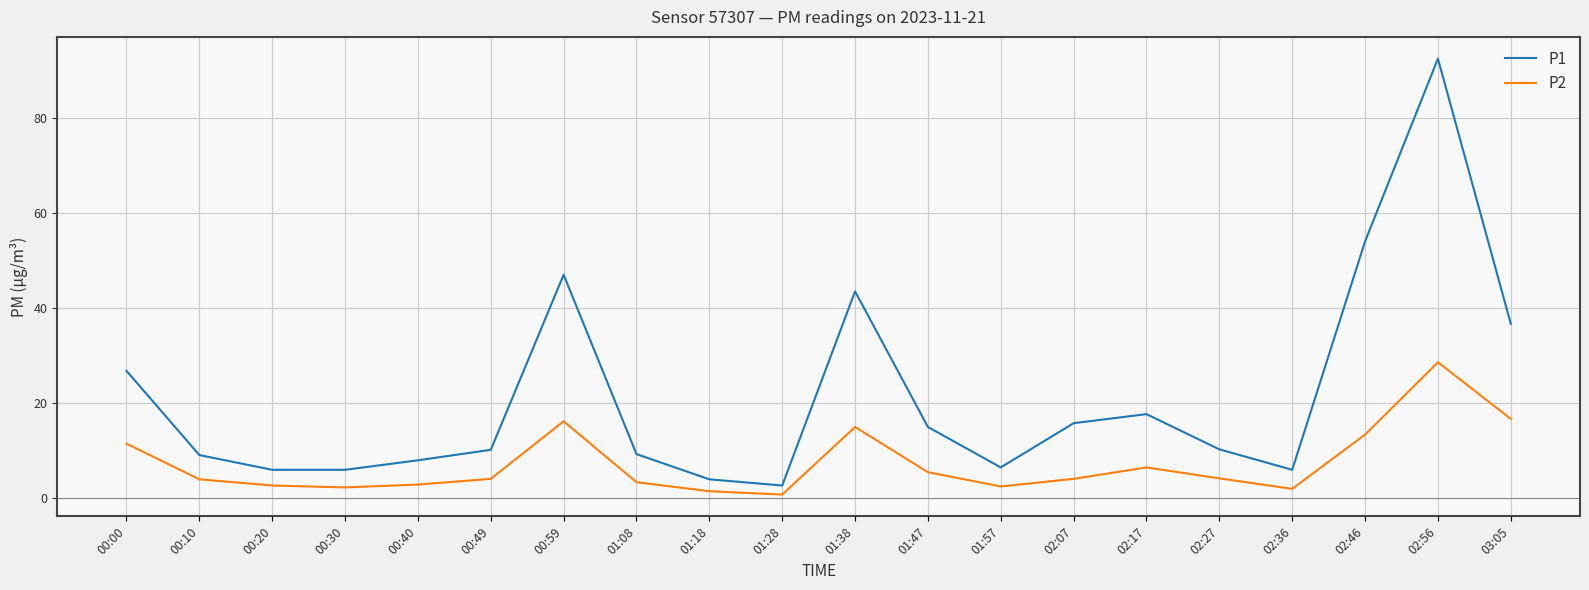

What is the difference between the highest and lowest values at 01:57?

4.0